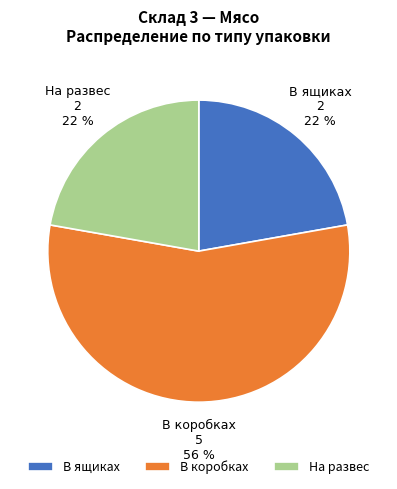

Between В коробках and На развес, which is larger?

В коробках